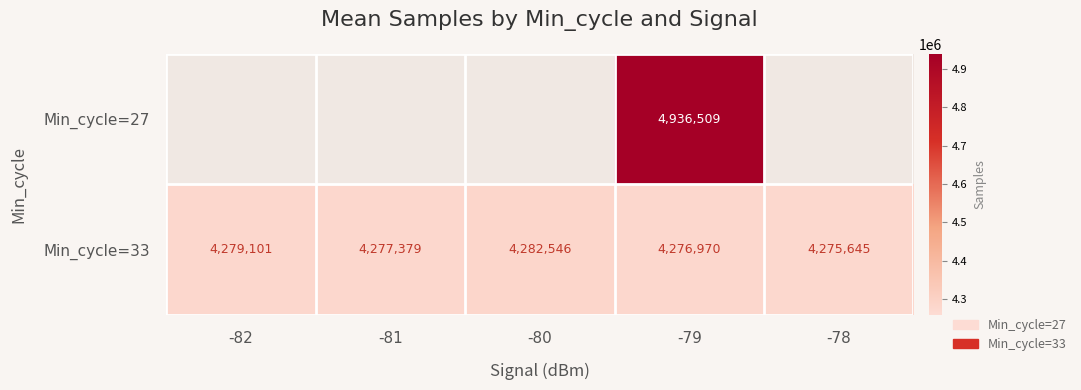

What is the spread (max minus min) of values at -79?

659539